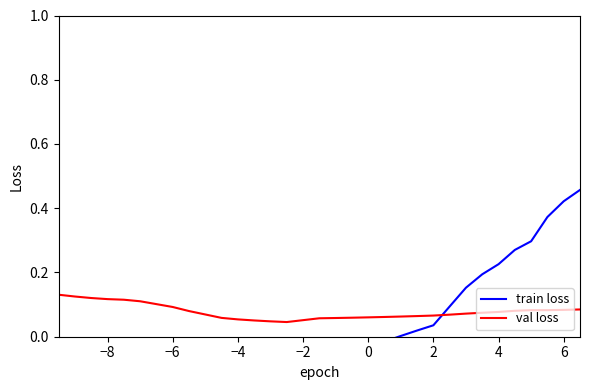

The value of val loss at 0 is 0.0. True or false?

False